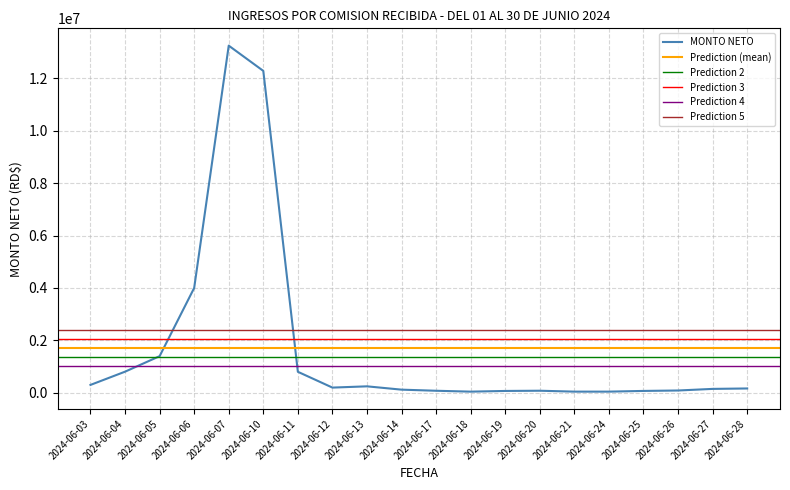

Is it true that the value at 2024-06-17 is 33709.0?

False